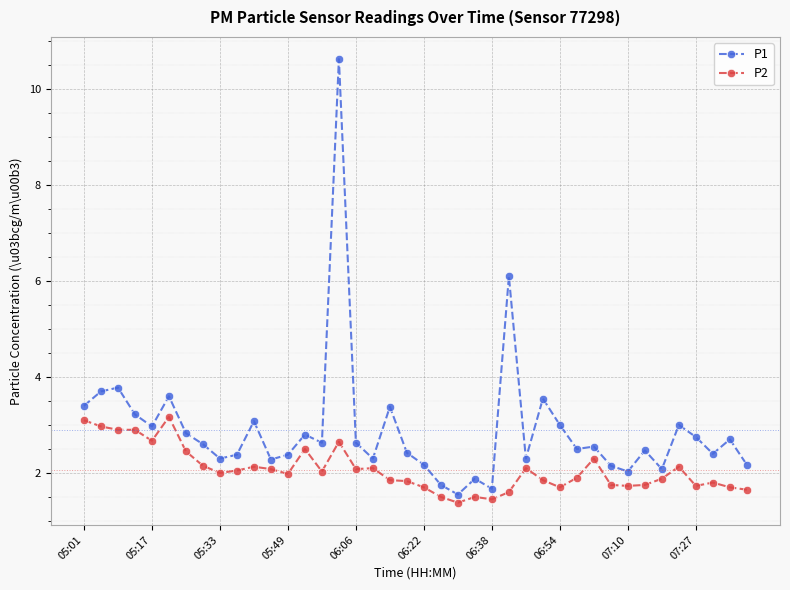

Which series has the largest total across all categories?

P1